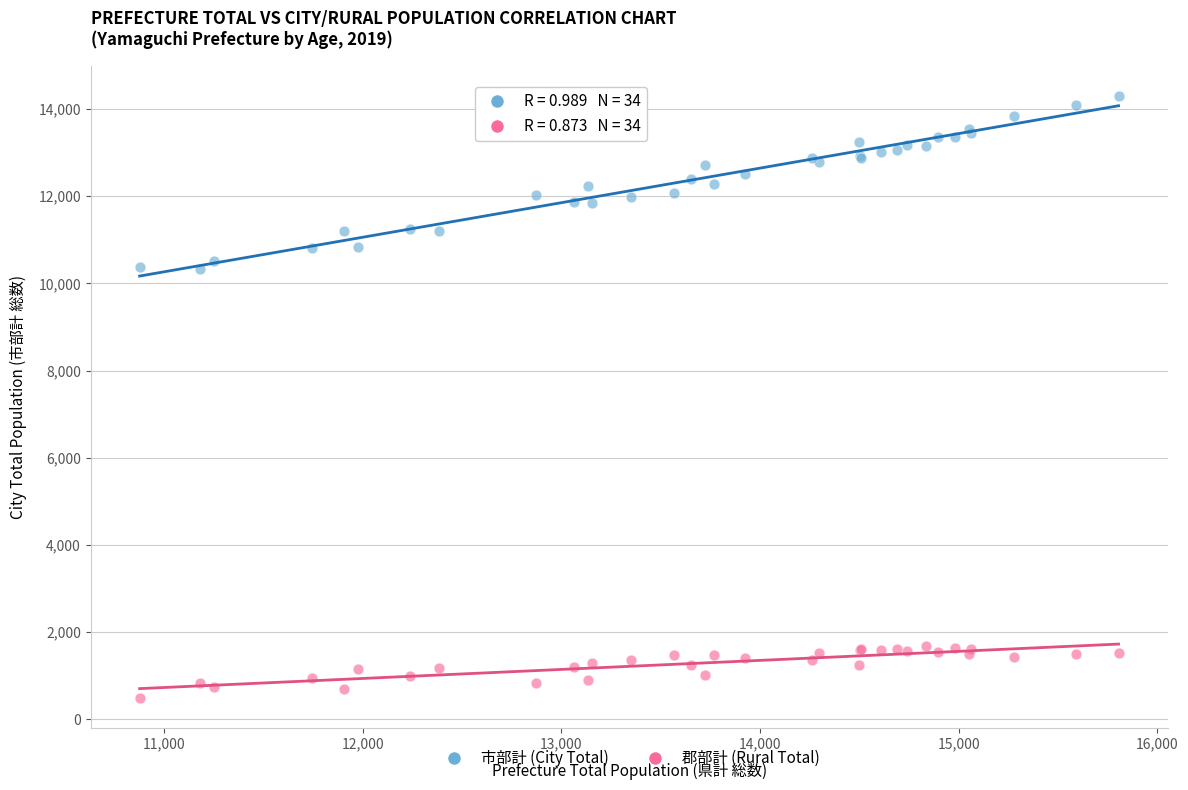

Which series contains the highest Y value?

市部計 (City Total)